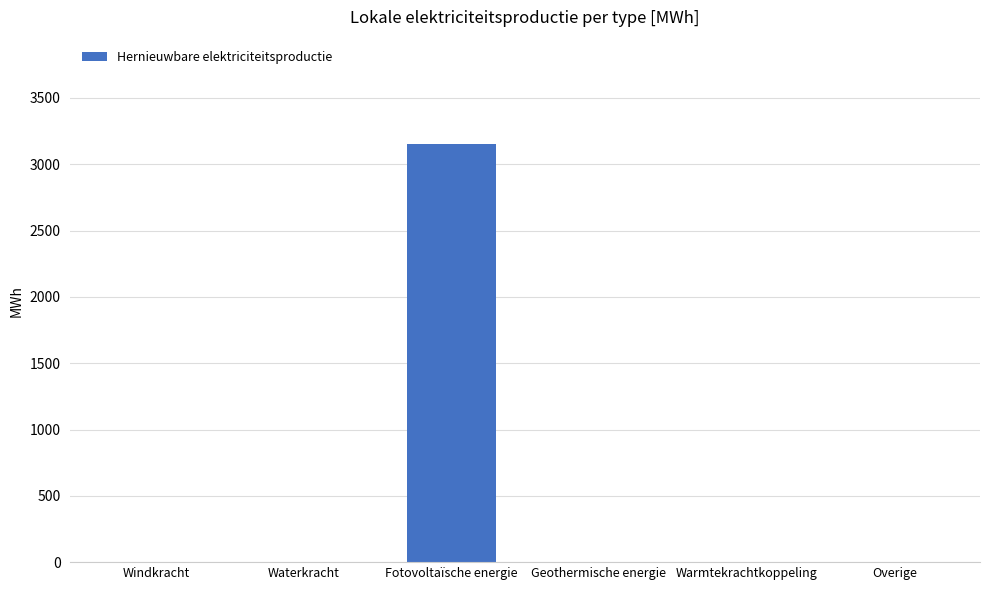

True or false: the data shows 5383.6 at Fotovoltaïsche energie.

False